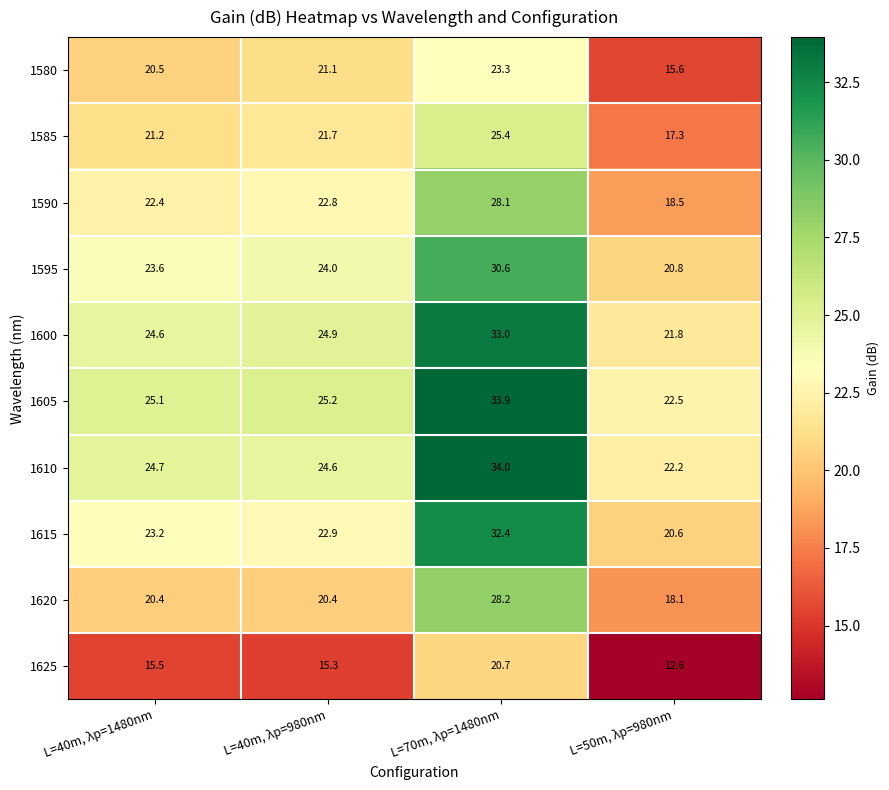

The value of 1590 at L=40m, λp=1480nm is 35.4. True or false?

False